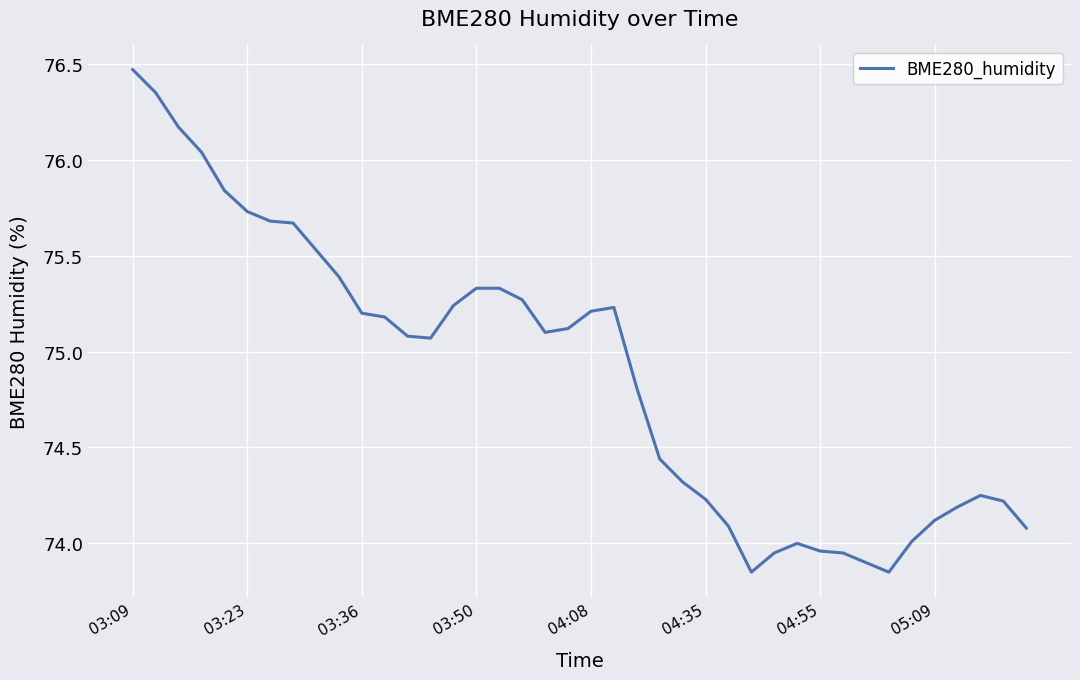

What is the difference between the maximum and minimum values?

2.6